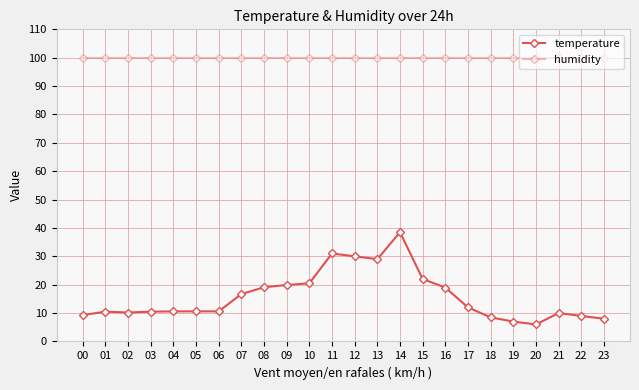

True or false: humidity and temperature intersect in this chart.

False